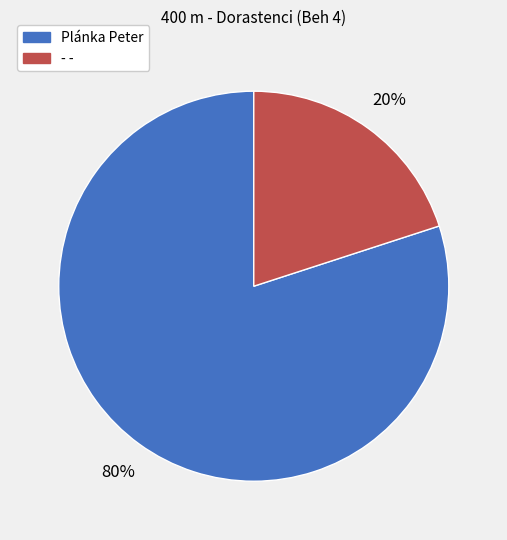

To the nearest percent, what percentage of the pie is Plánka Peter?

80%